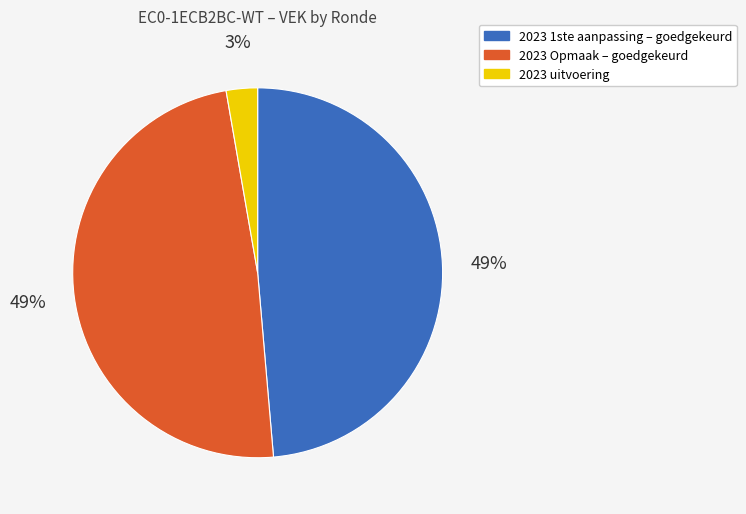

Which slice is the smallest?

2023 uitvoering